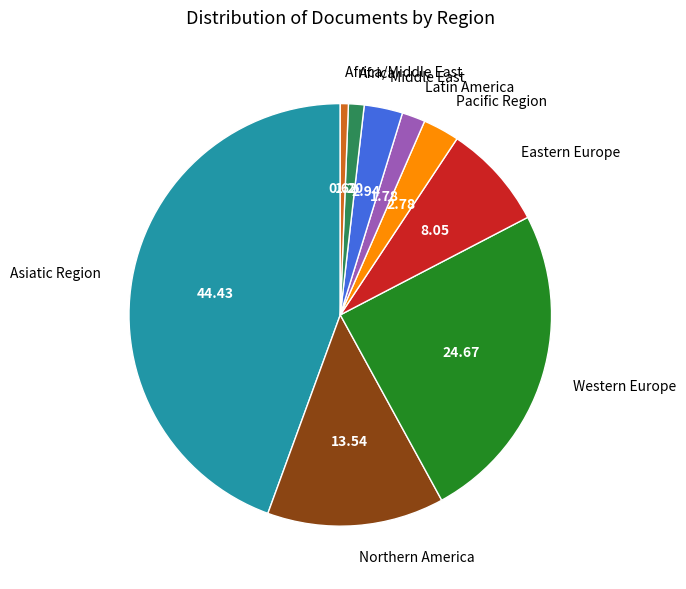

Which slice is the smallest?

Africa/Middle East